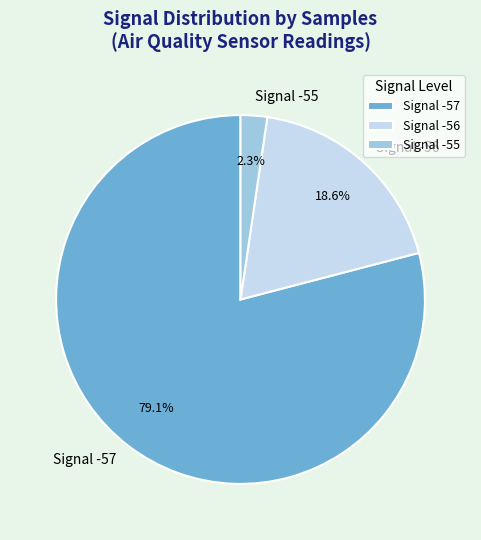

Is the sum of Signal -56 and Signal -55 greater than half?

No